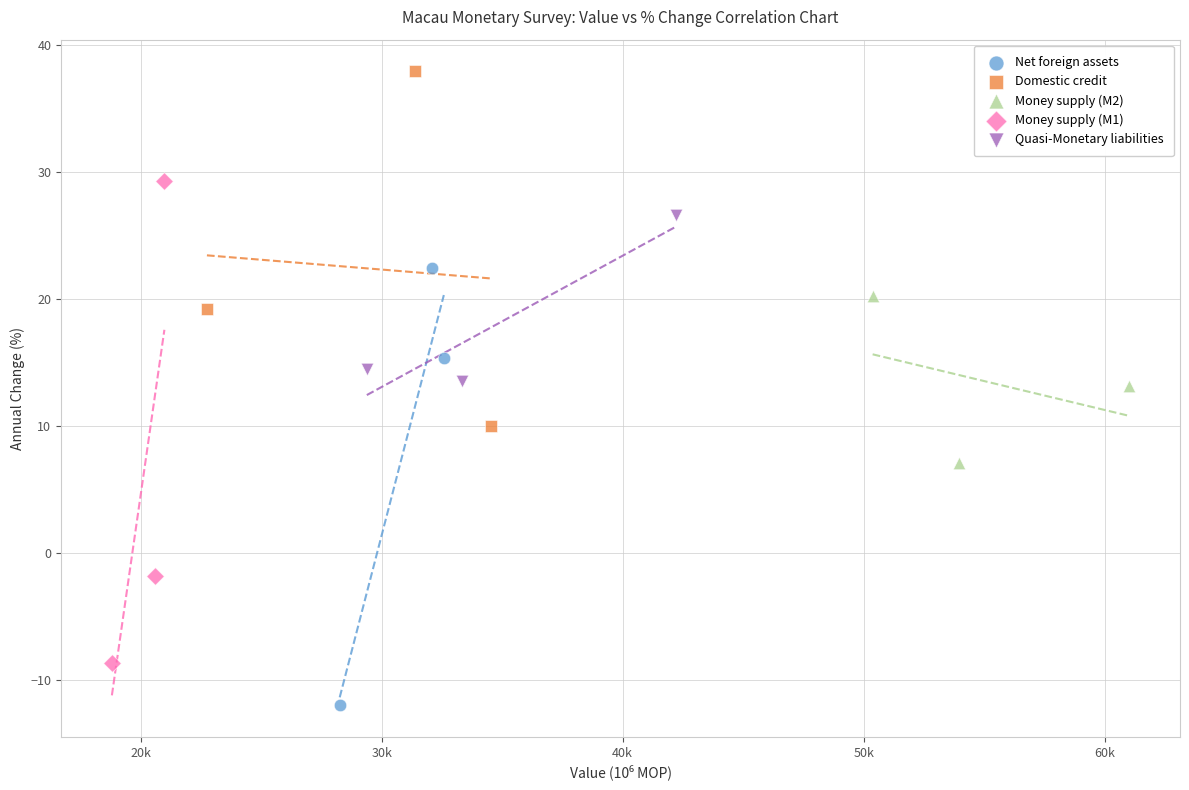

Which series contains the highest Y value?

Domestic credit